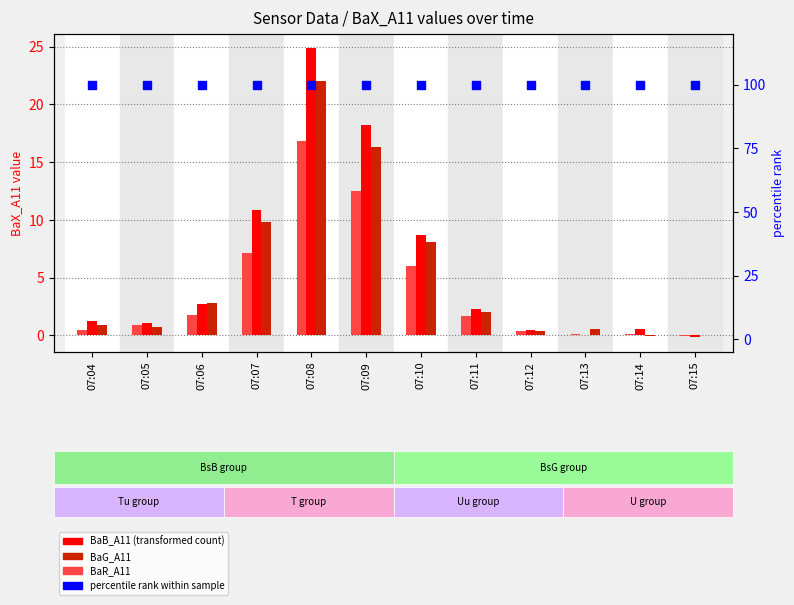

What are all the series names shown in the legend?

BaB_A11, BaG_A11, BaR_A11, percentile rank